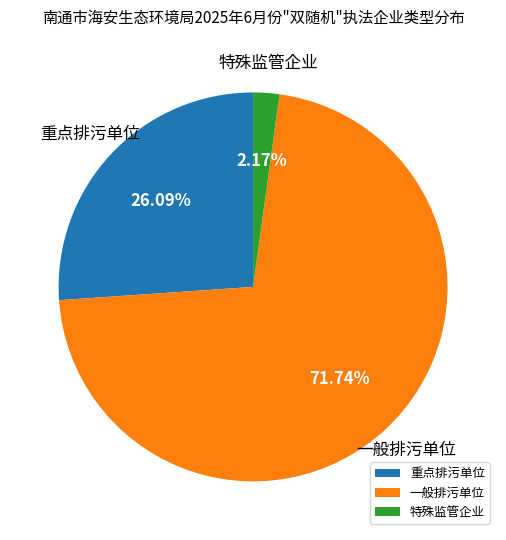

Approximately how many times larger is the value at 重点排污单位 compared to 一般排污单位?

0.4